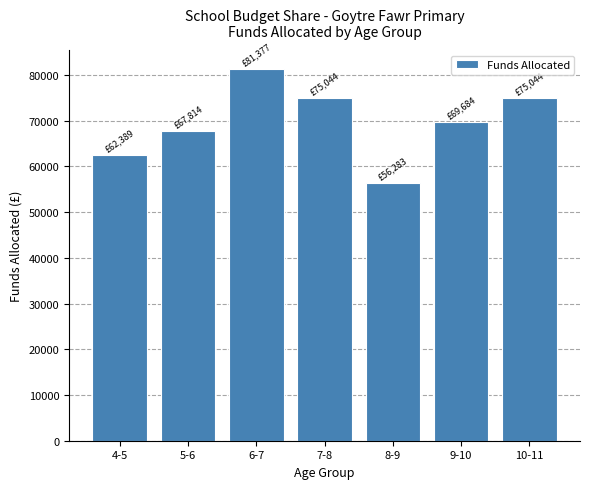

Reading left to right, transcribe all the data shown in this chart.

4-5=62389.3	5-6=67814.5	6-7=81377.4	7-8=75043.8	8-9=56282.8	9-10=69683.5	10-11=75043.8